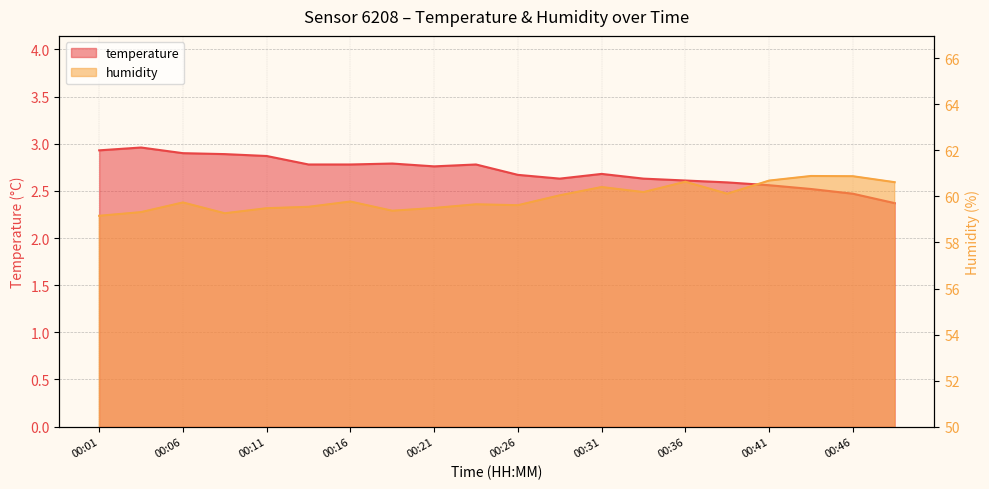

True or false: humidity and temperature intersect in this chart.

False